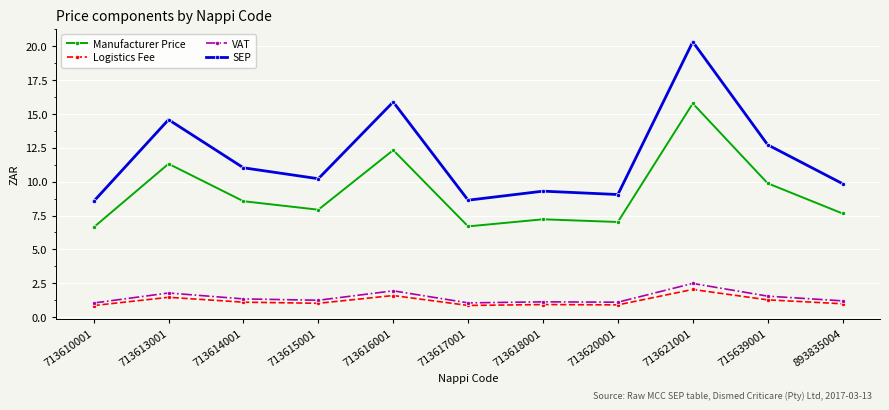

Is it true that VAT equals 0.2 at 893835004?

False